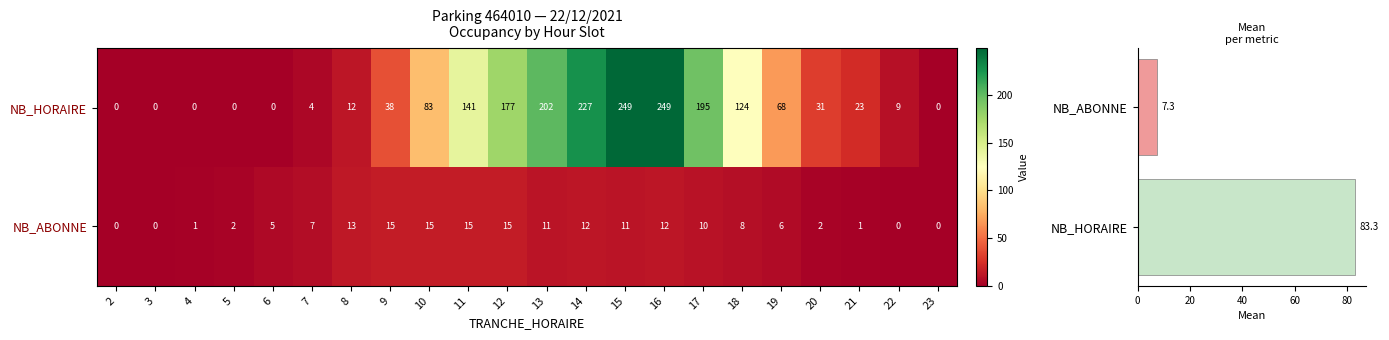

Rank the series by their average value, from highest to lowest.

NB_HORAIRE, NB_ABONNE